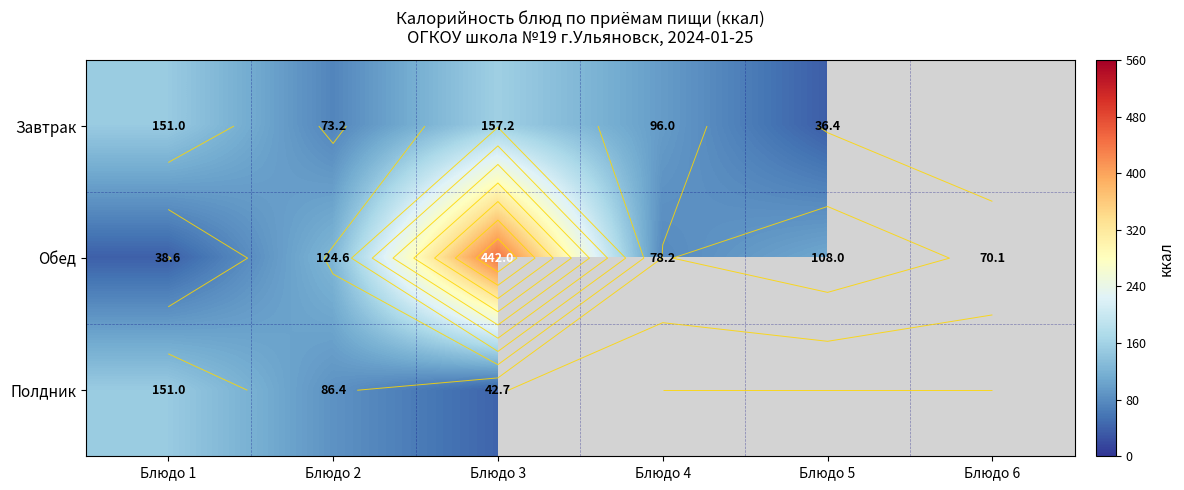

Which category has the highest value across all series?

Блюдо 3